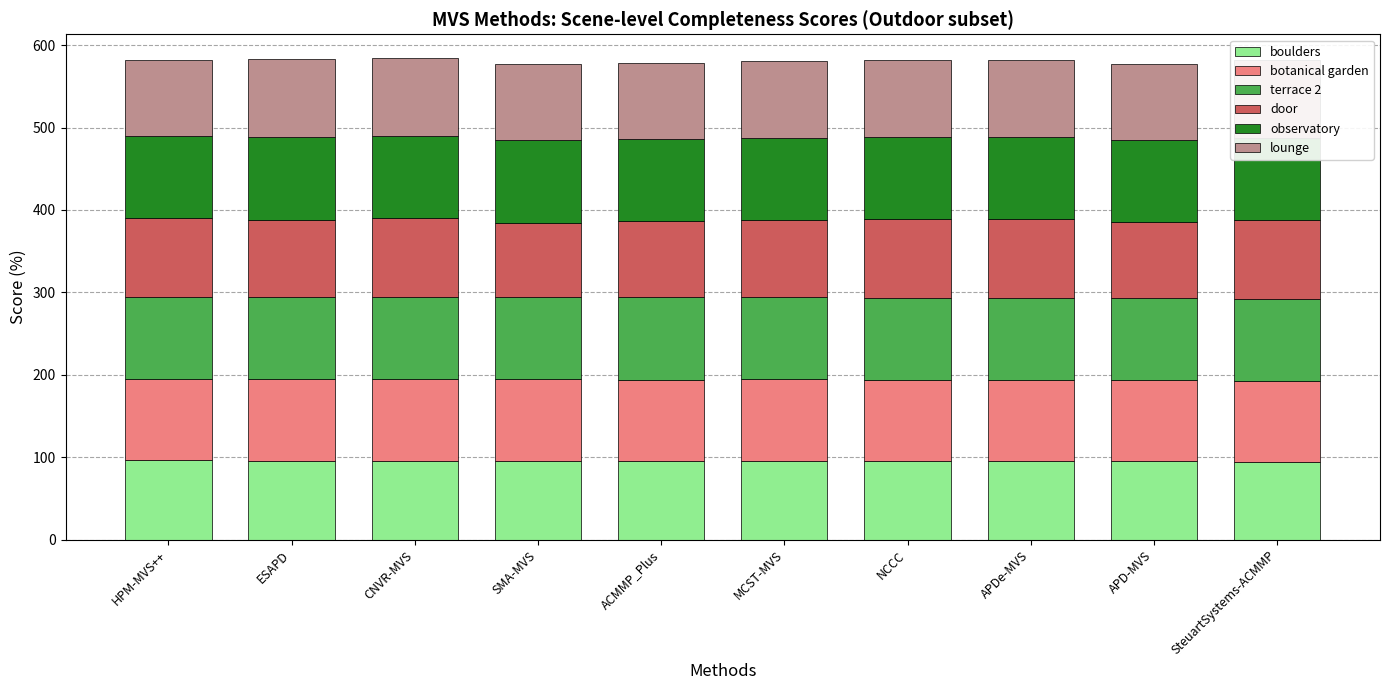

What is the total value across all series at HPM-MVS++?

582.6